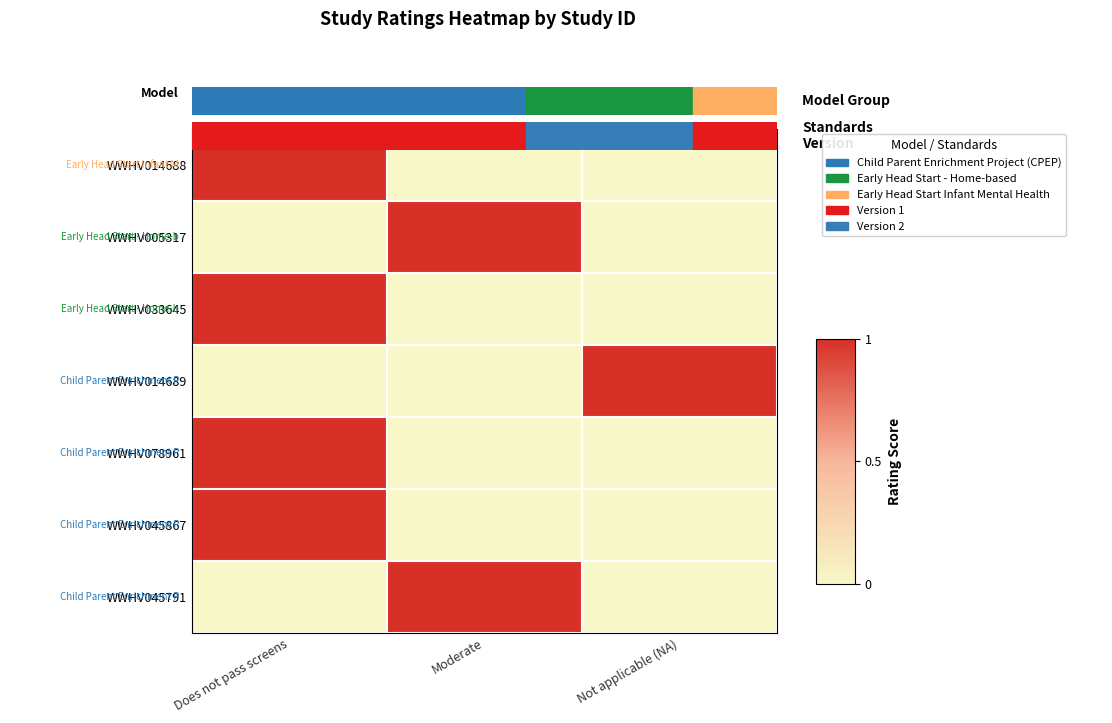

Which series has the largest range (max minus min)?

WWHV014688